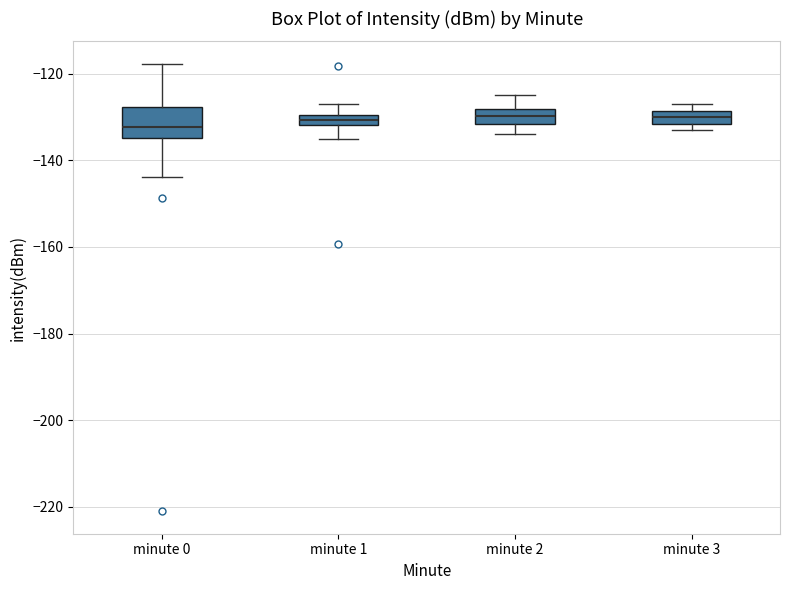

Comparing the boxes themselves (not the whiskers), which one is the tallest?

minute 0